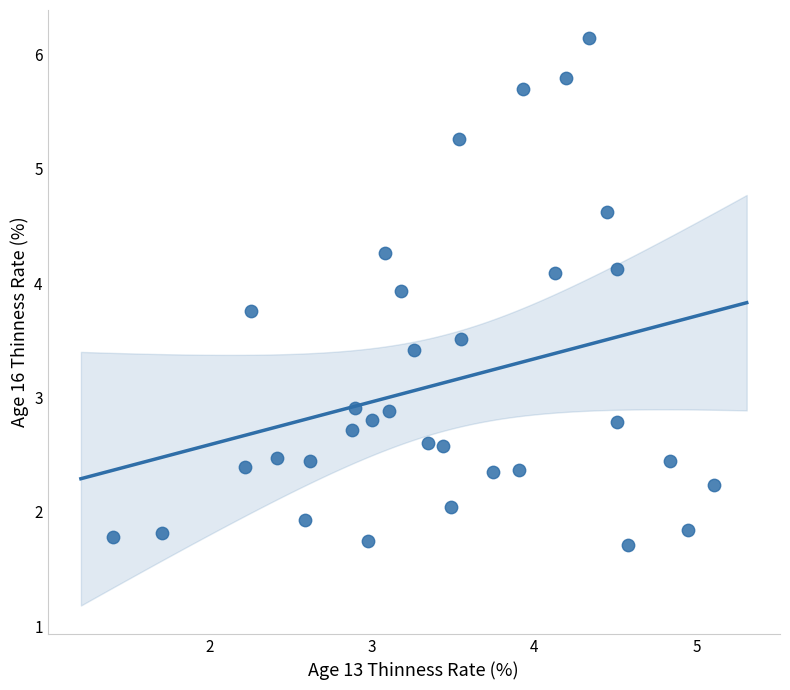

What is the range of Y values (max minus min)?

4.4